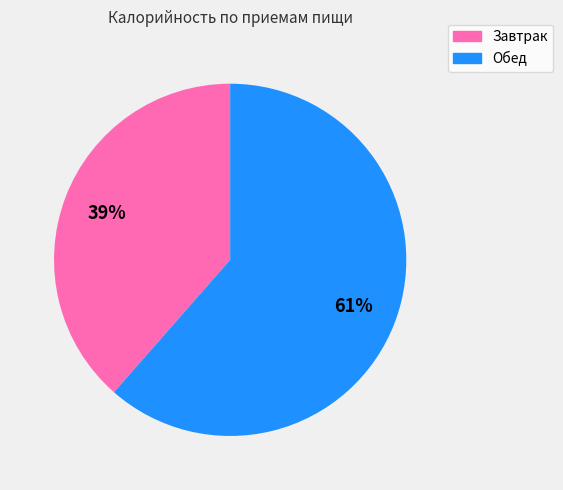

What is the smallest slice in the pie chart?

Завтрак